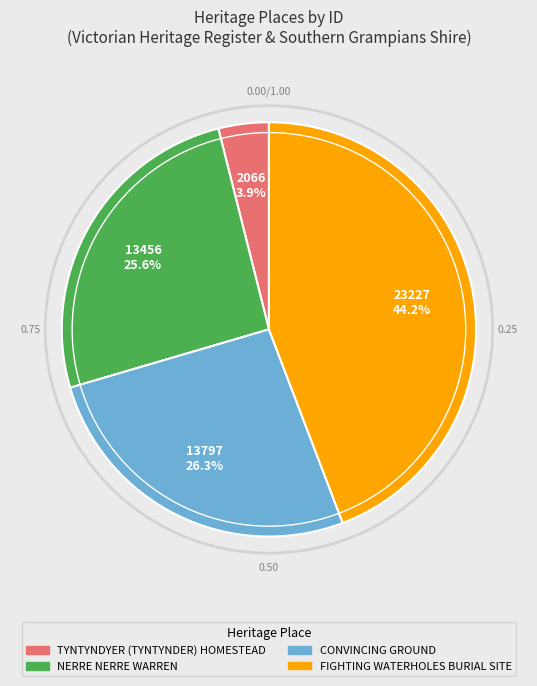

What percentage do TYNTYNDYER (TYNTYNDER) HOMESTEAD and CONVINCING GROUND together represent?

30.2%